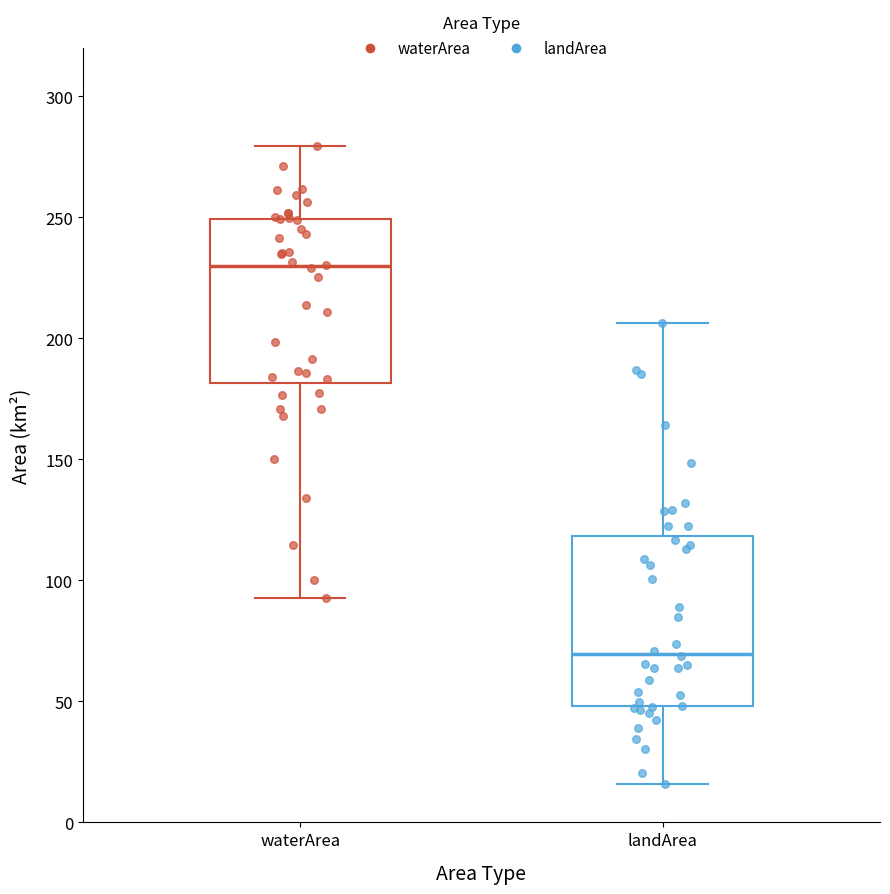

Reading left to right, read every box against the y-axis: the position of its median line, the range the box covers, and the ends of its whiskers. The values are not printed on the chart, so give them approximately, as read against the axis.

waterArea: median 230, box 180 to 250, whiskers 95 to 280
landArea: median 70, box 50 to 120, whiskers 15 to 205